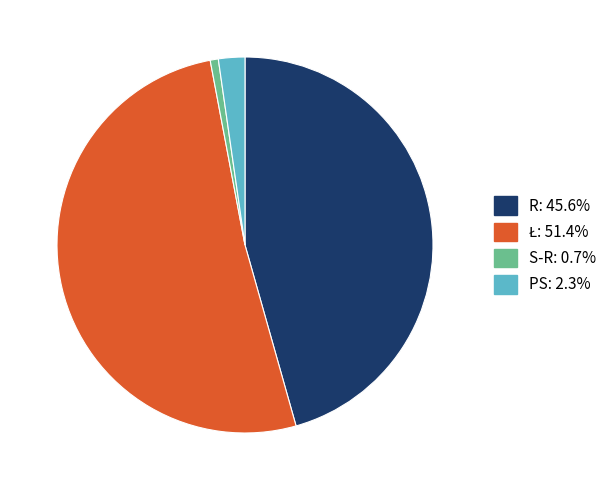

Which category has the smallest portion of the pie?

S-R